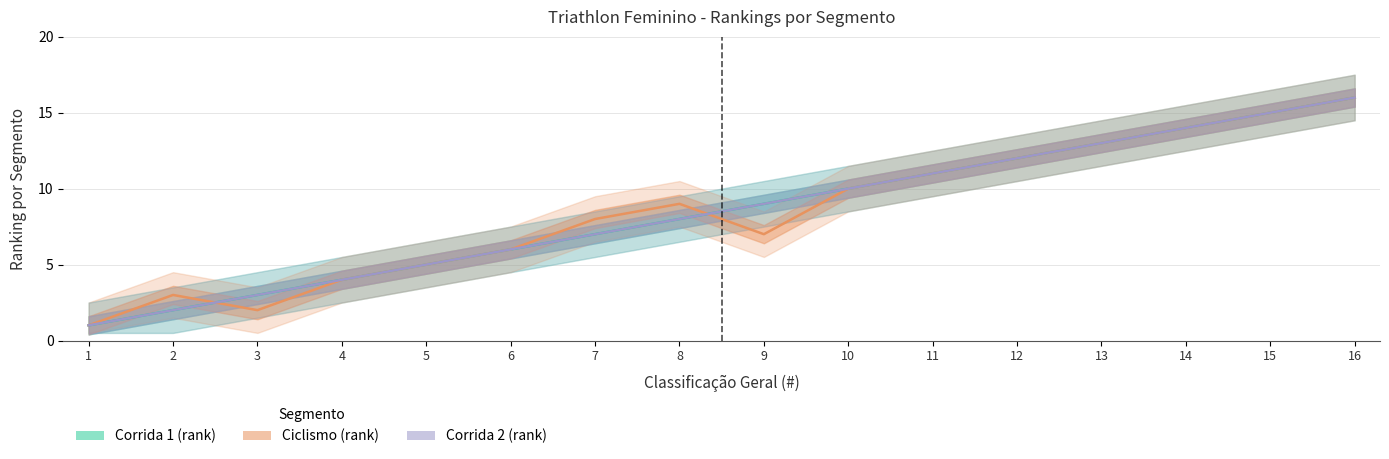

True or false: Corrida 1 (rank) has a value of 11 at 11.

True